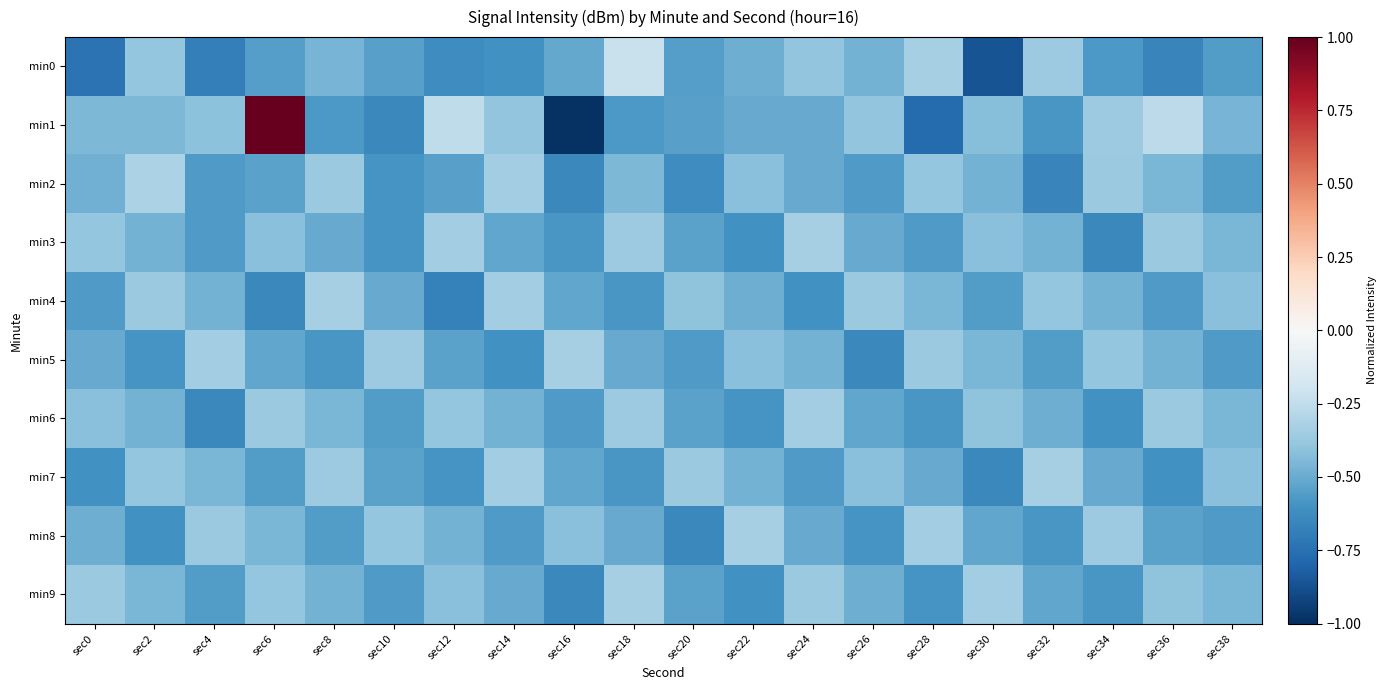

What is the minimum value shown in the chart?

-1.0